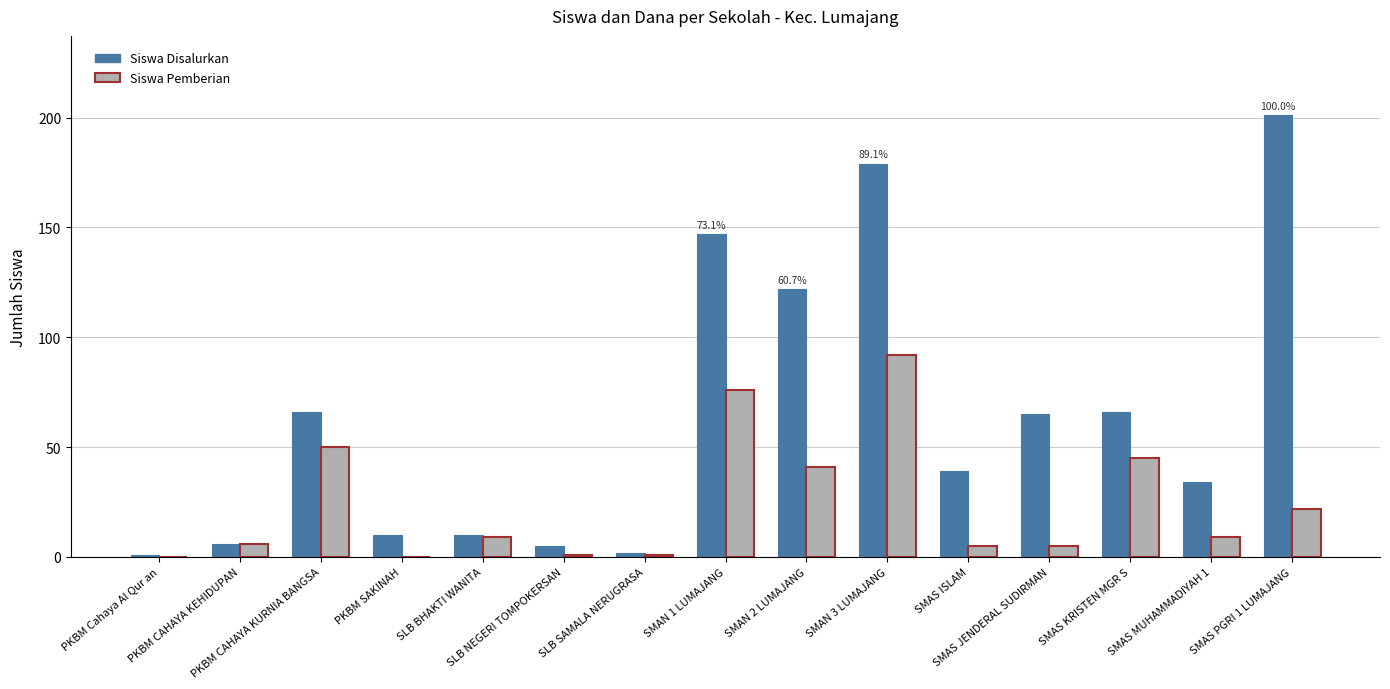

What is the sum of the Siswa Pemberian values at SMAS MUHAMMADIYAH 1 and SMAS ISLAM?

14